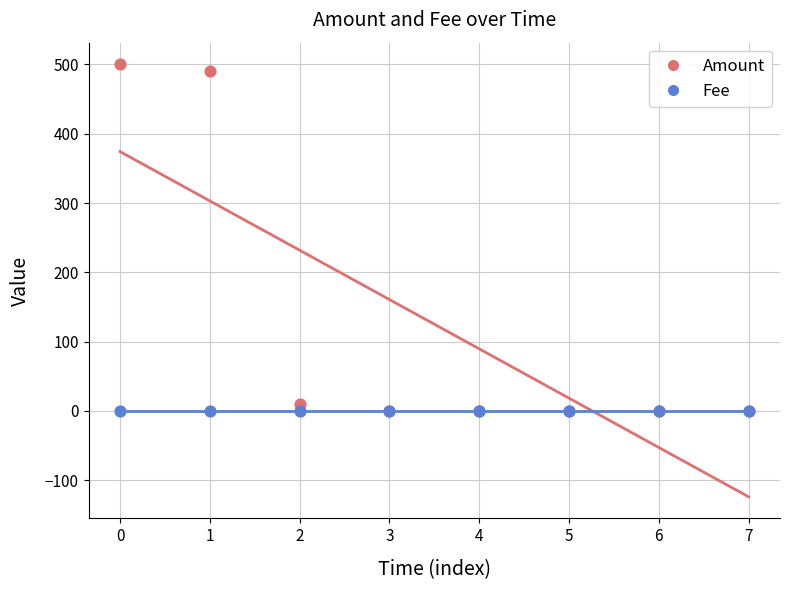

Which series reaches the minimum Y coordinate?

Amount